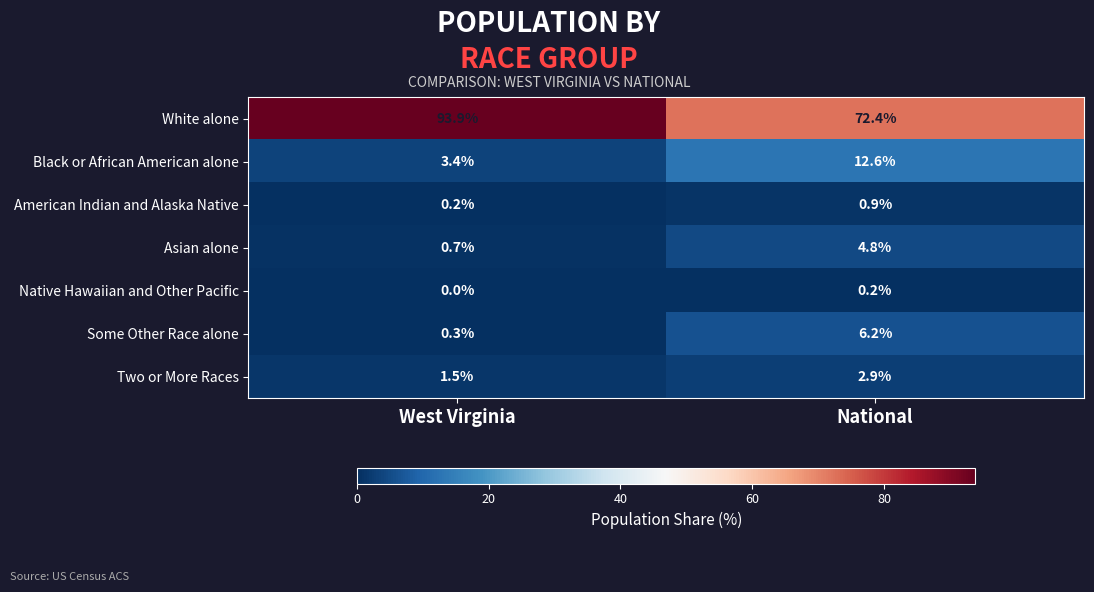

At which label is Black or African American alone closest to 8?

West Virginia